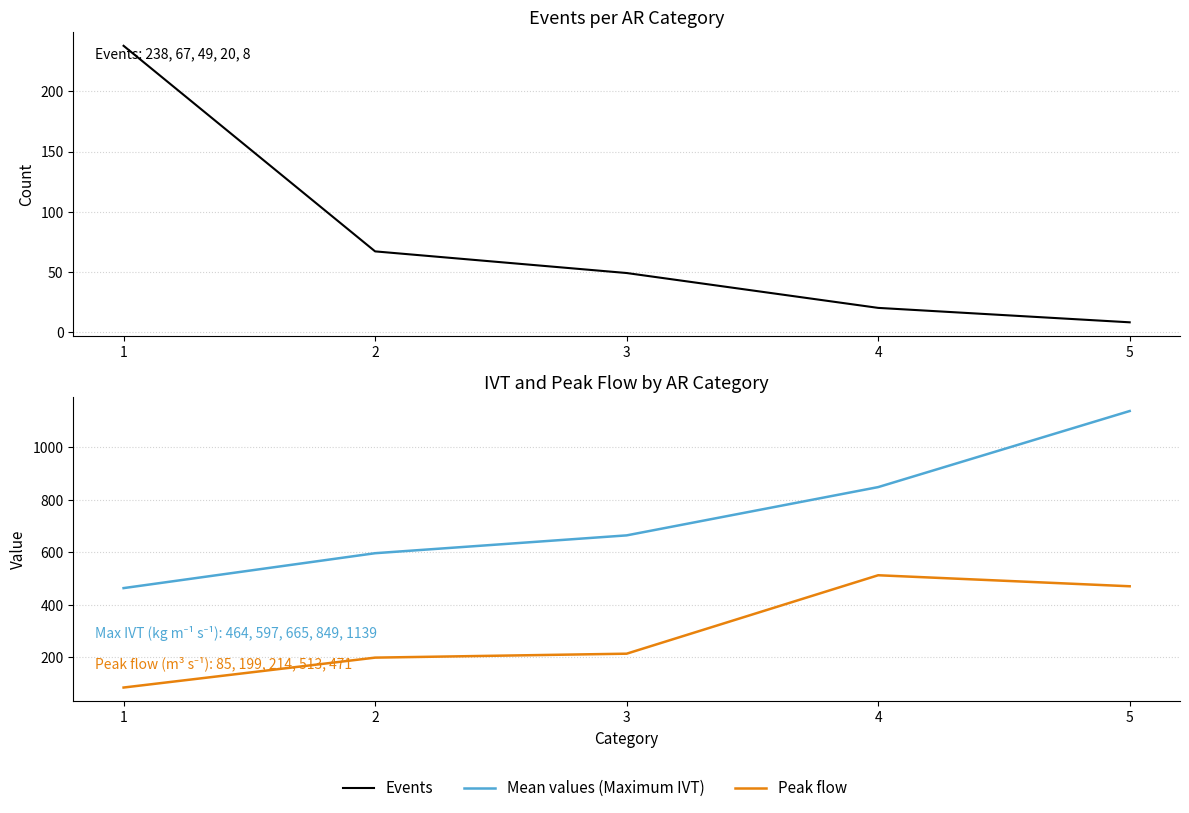

Rank the series by their maximum value, from highest to lowest.

Mean values (Maximum IVT), Peak flow, Events